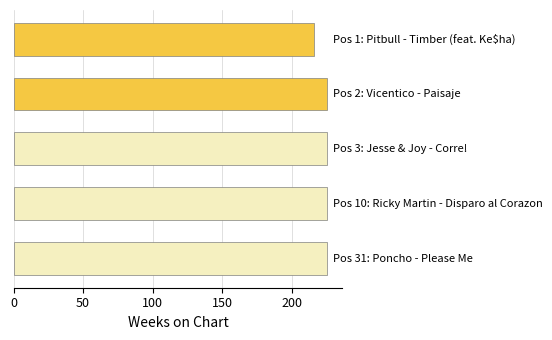

How many data points are less than 225?

1